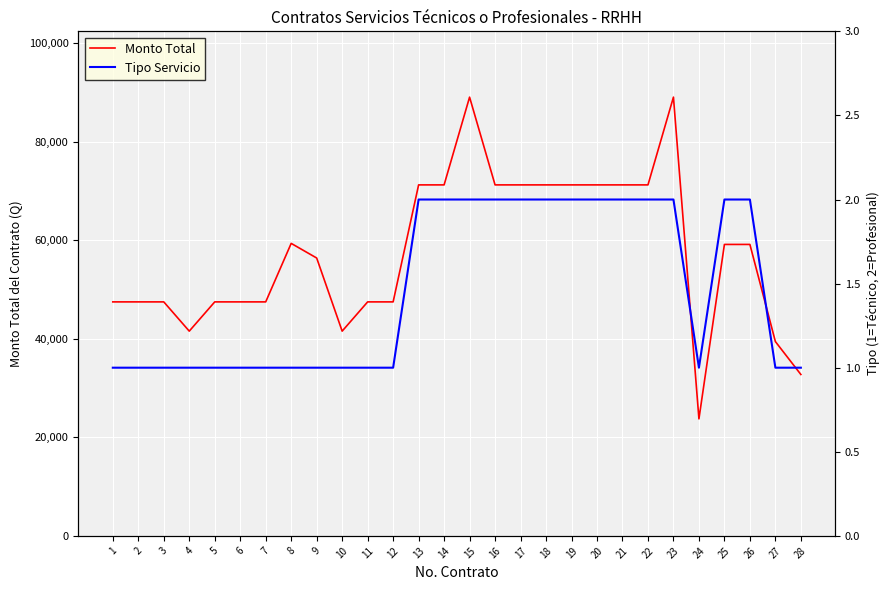

What are all the series names shown in the legend?

Monto Total, Tipo Servicio